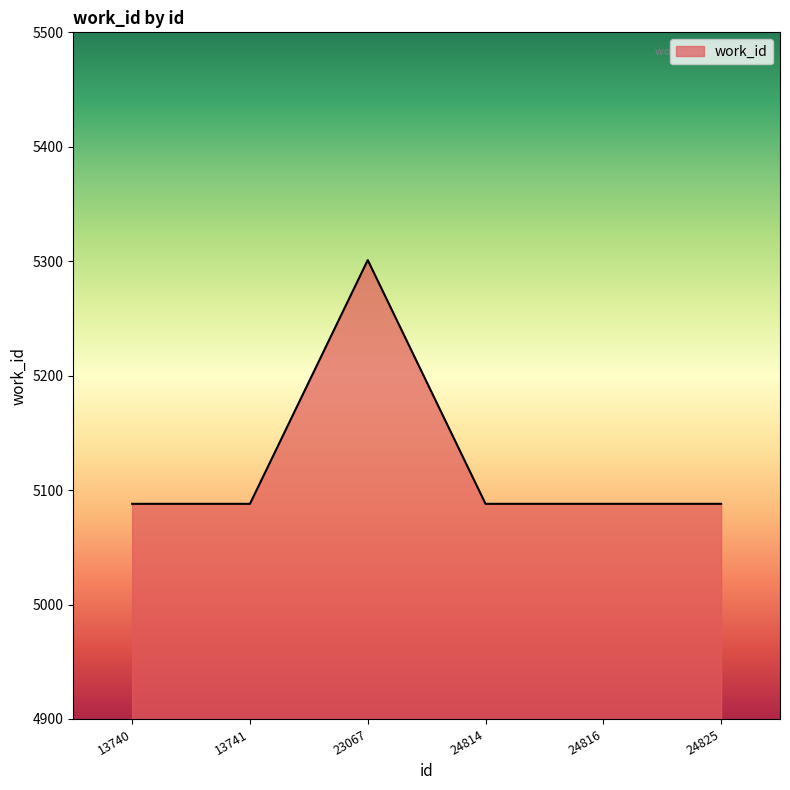

Reading left to right, what are all the values shown in this chart?

13740=5088	13741=5088	23067=5301	24814=5088	24816=5088	24825=5088